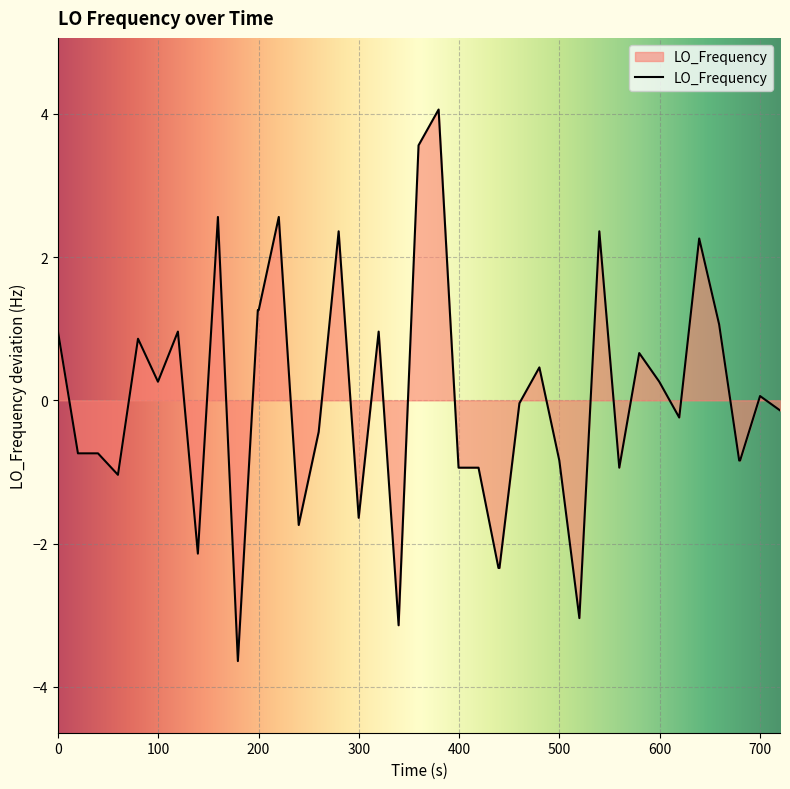

What is the maximum value shown in the chart?

4.1